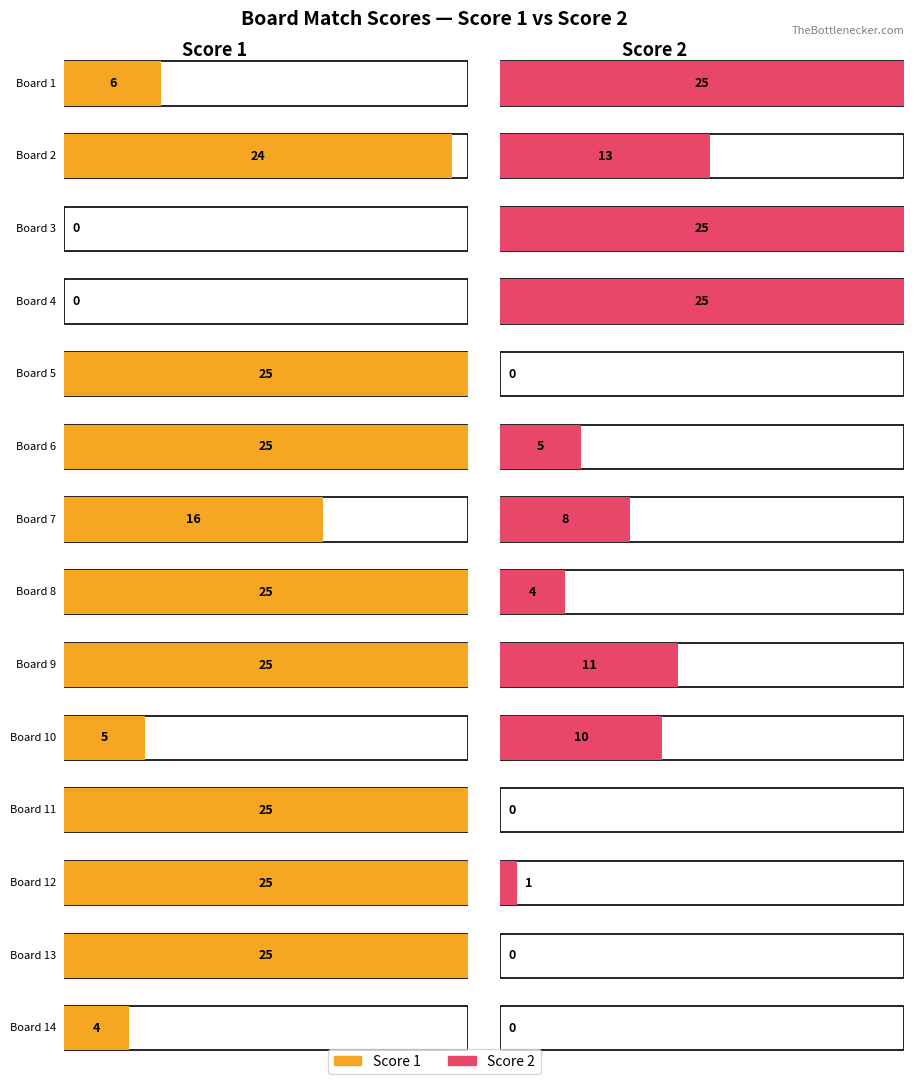

Where is Score 2 nearest to the value 12?

2